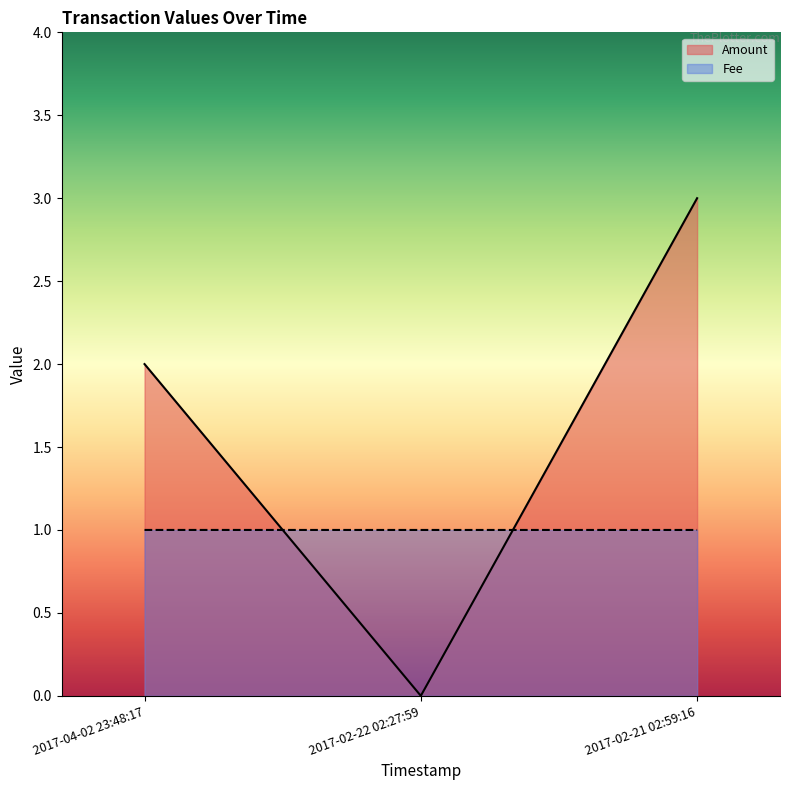

Reading left to right, list all the values displayed in this chart.

Amount: 2017-04-02 23:48:17=2.0	2017-02-22 02:27:59=0.0	2017-02-21 02:59:16=3.0
Fee: 2017-04-02 23:48:17=1.0	2017-02-22 02:27:59=1.0	2017-02-21 02:59:16=1.0